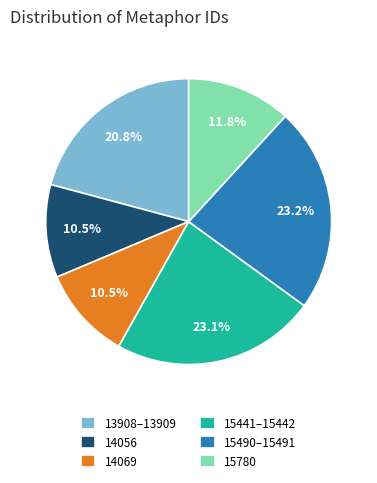

What is the total percentage of 15780 and 15441–15442?

34.9%